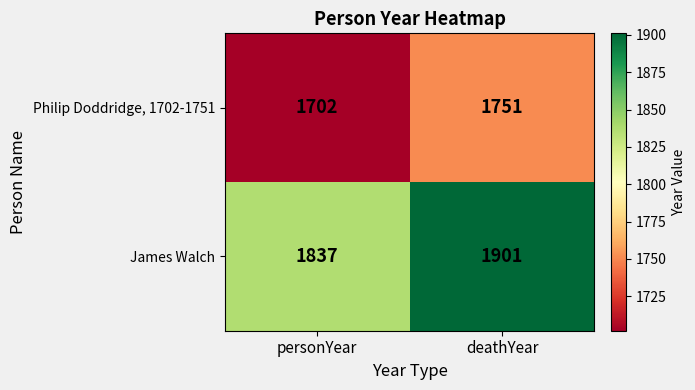

Rank the series at deathYear from lowest to highest value.

Philip Doddridge, 1702-1751, James Walch